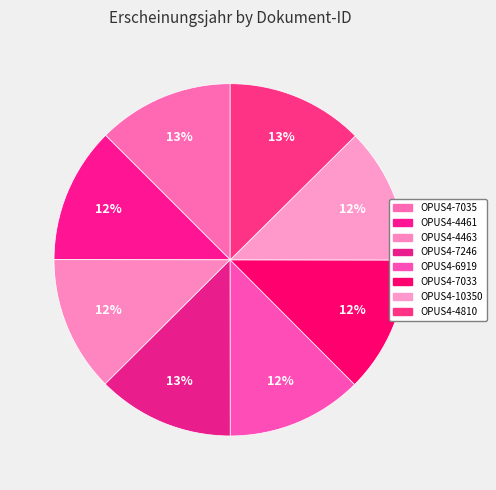

True or false: OPUS4-4463 accounts for 12% of the total.

True